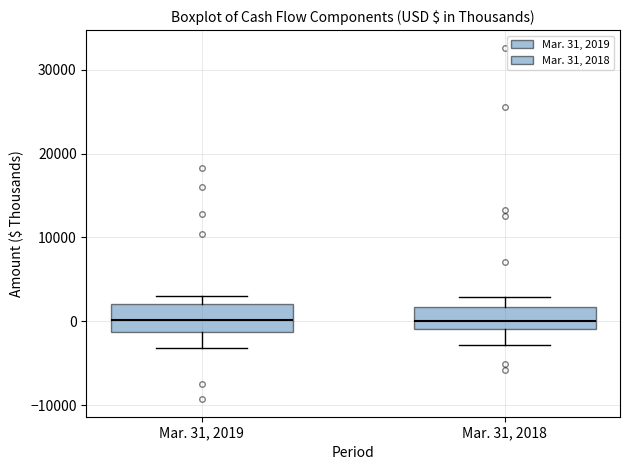

Where does the median line of the box for Mar. 31, 2019 sit on the y-axis? The values are not printed on the chart, so give them approximately, as read against the axis.

0